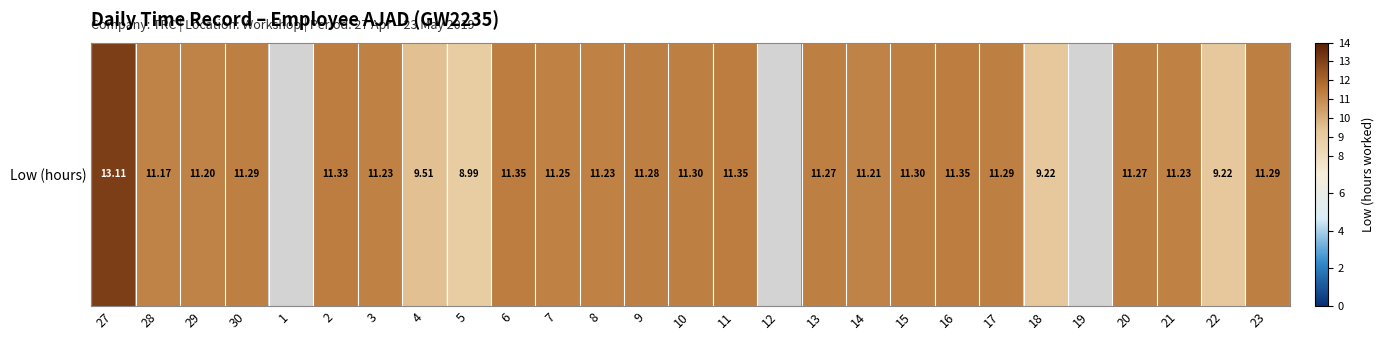

What is the change in value from 5 to 14?

+2.2